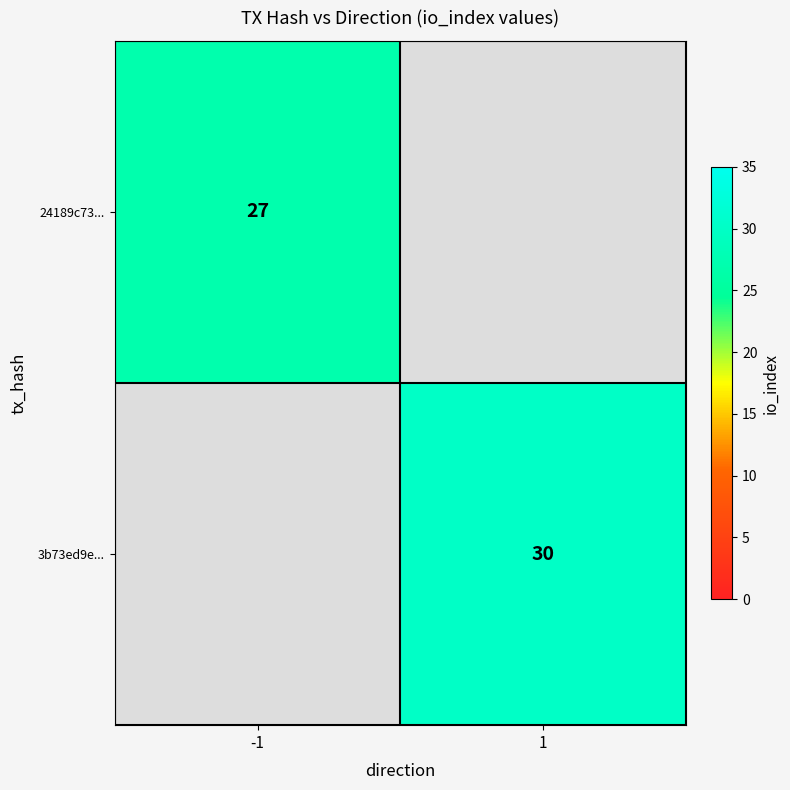

The 24189c73... series shows 44 at -1. True or false?

False